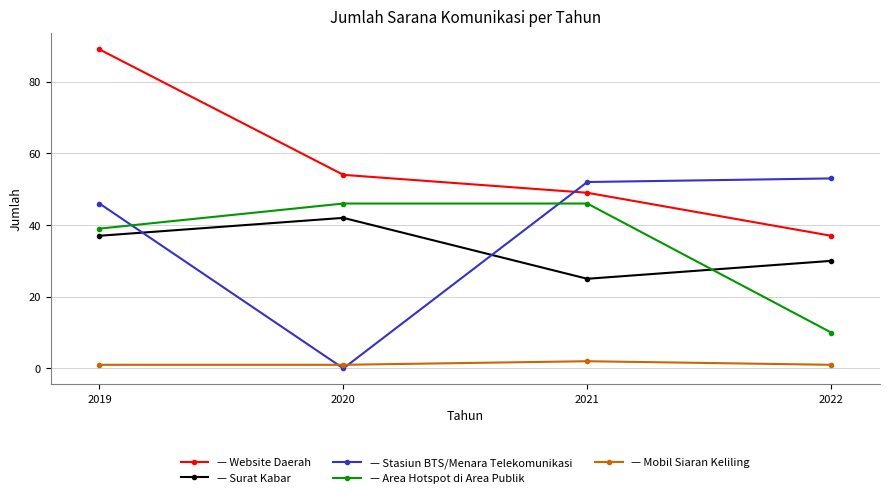

At which category is the sum across all series the highest?

2019